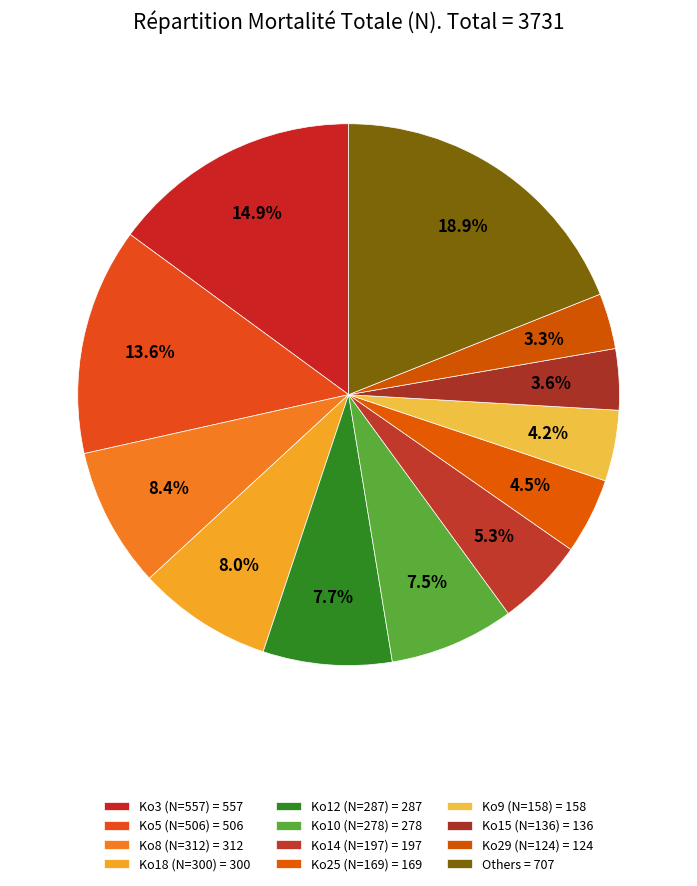

How many segments does this pie chart have?

12